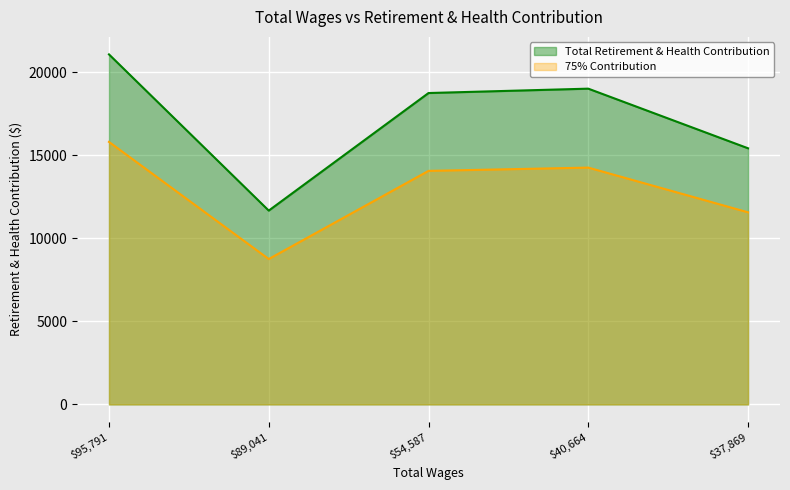

What is the label of the 1st point from the left?

95791.0